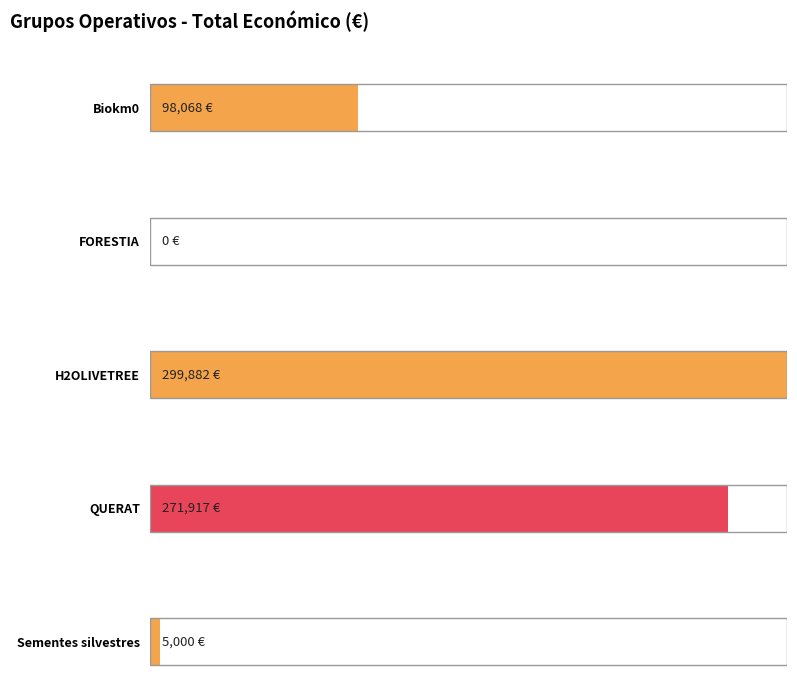

What is the sum of all values?

674867